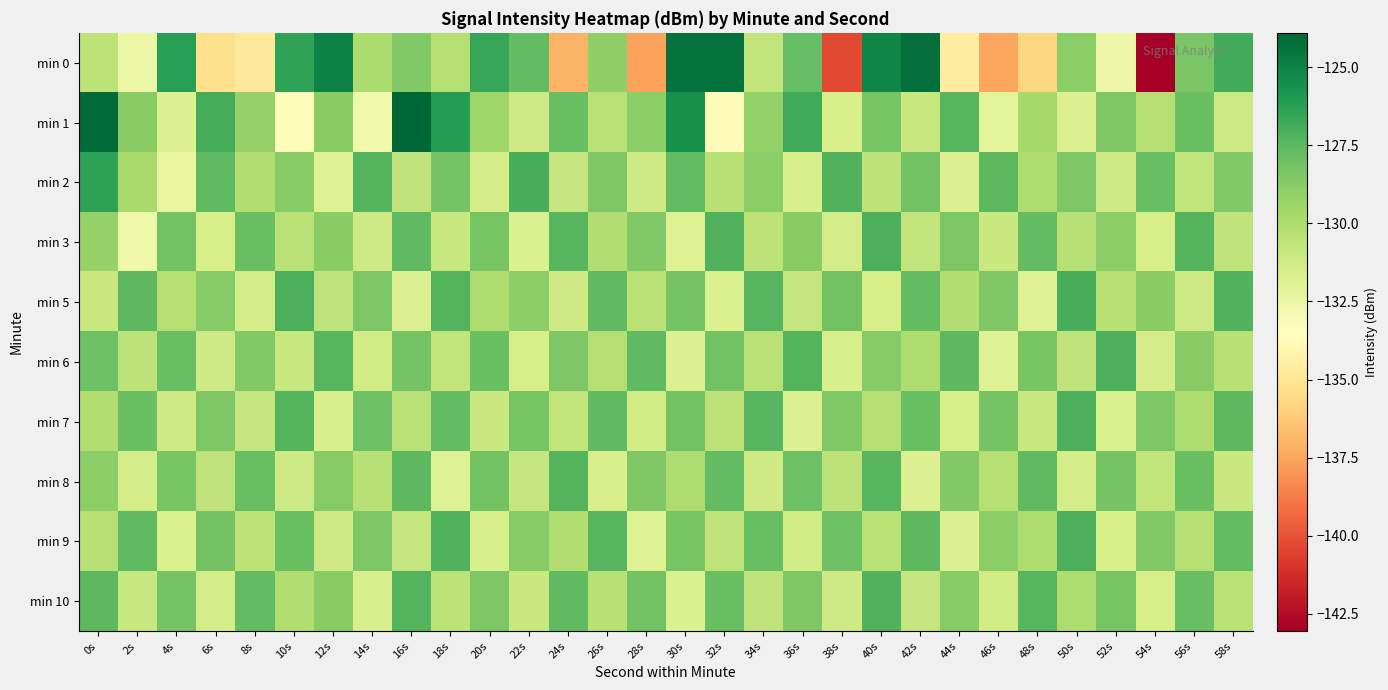

Reading left to right, list all the values displayed in this chart.

min 0: 0s=-130.5	2s=-132.5	4s=-126.2	6s=-135.3	8s=-134.8	10s=-126.4	12s=-125.0	14s=-129.9	16s=-128.6	18s=-130.2	20s=-126.5	22s=-127.6	24s=-137.0	26s=-129.0	28s=-137.7	30s=-124.3	32s=-124.3	34s=-130.6	36s=-127.7	38s=-140.4	40s=-125.1	42s=-124.3	44s=-134.5	46s=-137.5	48s=-135.7	50s=-128.9	52s=-132.6	54s=-143.1	56s=-128.3	58s=-126.9
min 1: 0s=-124.1	2s=-128.8	4s=-131.8	6s=-126.9	8s=-129.2	10s=-133.3	12s=-128.8	14s=-132.8	16s=-123.9	18s=-126.1	20s=-129.5	22s=-131.2	24s=-127.8	26s=-130.4	28s=-128.9	30s=-125.6	32s=-133.7	34s=-129.1	36s=-126.8	38s=-131.5	40s=-128.3	42s=-130.9	44s=-127.4	46s=-132.1	48s=-129.7	50s=-131.8	52s=-128.5	54s=-130.2	56s=-127.9	58s=-131.1
min 2: 0s=-126.3	2s=-129.8	4s=-132.4	6s=-127.6	8s=-130.1	10s=-128.7	12s=-131.9	14s=-127.3	16s=-130.6	18s=-128.2	20s=-131.4	22s=-127.0	24s=-130.8	26s=-128.5	28s=-131.2	30s=-127.7	32s=-130.3	34s=-128.9	36s=-131.6	38s=-127.2	40s=-130.5	42s=-128.1	44s=-131.8	46s=-127.5	48s=-130.0	50s=-128.4	52s=-131.1	54s=-127.8	56s=-130.7	58s=-128.6
min 3: 0s=-129.2	2s=-132.7	4s=-128.1	6s=-131.5	8s=-127.9	10s=-130.4	12s=-128.8	14s=-131.2	16s=-127.6	18s=-130.9	20s=-128.3	22s=-131.7	24s=-127.4	26s=-130.1	28s=-128.6	30s=-131.9	32s=-127.2	34s=-130.5	36s=-128.8	38s=-131.4	40s=-127.1	42s=-130.7	44s=-128.4	46s=-131.0	48s=-127.7	50s=-130.3	52s=-128.9	54s=-131.5	56s=-127.3	58s=-130.6
min 5: 0s=-131.0	2s=-127.5	4s=-130.2	6s=-128.7	8s=-131.4	10s=-127.1	12s=-130.6	14s=-128.4	16s=-131.8	18s=-127.3	20s=-130.0	22s=-128.9	24s=-131.2	26s=-127.6	28s=-130.4	30s=-128.2	32s=-131.7	34s=-127.4	36s=-130.8	38s=-128.1	40s=-131.5	42s=-127.7	44s=-130.1	46s=-128.5	48s=-131.9	50s=-127.0	52s=-130.3	54s=-128.8	56s=-131.1	58s=-127.2
min 6: 0s=-128.0	2s=-130.5	4s=-127.8	6s=-131.1	8s=-128.6	10s=-130.9	12s=-127.4	14s=-131.3	16s=-128.2	18s=-130.7	20s=-127.9	22s=-131.5	24s=-128.4	26s=-130.2	28s=-127.6	30s=-131.8	32s=-128.1	34s=-130.4	36s=-127.3	38s=-131.6	40s=-128.7	42s=-130.0	44s=-127.5	46s=-131.9	48s=-128.3	50s=-130.6	52s=-127.1	54s=-131.4	56s=-128.8	58s=-130.3
min 7: 0s=-130.1	2s=-127.9	4s=-131.2	6s=-128.5	8s=-130.8	10s=-127.3	12s=-131.6	14s=-128.0	16s=-130.4	18s=-127.7	20s=-131.0	22s=-128.3	24s=-130.7	26s=-127.6	28s=-131.3	30s=-128.1	32s=-130.5	34s=-127.4	36s=-131.8	38s=-128.6	40s=-130.2	42s=-127.8	44s=-131.5	46s=-128.2	48s=-130.9	50s=-127.1	52s=-131.7	54s=-128.4	56s=-130.0	58s=-127.5
min 8: 0s=-128.9	2s=-131.4	4s=-128.3	6s=-130.6	8s=-127.8	10s=-131.1	12s=-128.7	14s=-130.3	16s=-127.5	18s=-131.9	20s=-128.1	22s=-130.8	24s=-127.3	26s=-131.6	28s=-128.5	30s=-130.0	32s=-127.7	34s=-131.2	36s=-128.0	38s=-130.5	40s=-127.4	42s=-131.8	44s=-128.6	46s=-130.2	48s=-127.6	50s=-131.4	52s=-128.2	54s=-130.7	56s=-127.9	58s=-131.0
min 9: 0s=-130.3	2s=-127.6	4s=-131.7	6s=-128.1	8s=-130.5	10s=-127.9	12s=-131.2	14s=-128.4	16s=-130.8	18s=-127.2	20s=-131.6	22s=-128.7	24s=-130.1	26s=-127.4	28s=-131.9	30s=-128.3	32s=-130.6	34s=-127.8	36s=-131.3	38s=-128.0	40s=-130.4	42s=-127.5	44s=-131.8	46s=-128.9	48s=-130.0	50s=-127.1	52s=-131.5	54s=-128.6	56s=-130.2	58s=-127.7
min 10: 0s=-127.5	2s=-130.9	4s=-128.2	6s=-131.4	8s=-127.7	10s=-130.1	12s=-128.8	14s=-131.6	16s=-127.3	18s=-130.5	20s=-128.4	22s=-131.0	24s=-127.6	26s=-130.3	28s=-128.1	30s=-131.7	32s=-127.9	34s=-130.6	36s=-128.5	38s=-131.2	40s=-127.2	42s=-130.8	44s=-128.7	46s=-131.3	48s=-127.4	50s=-130.0	52s=-128.3	54s=-131.5	56s=-127.8	58s=-130.4